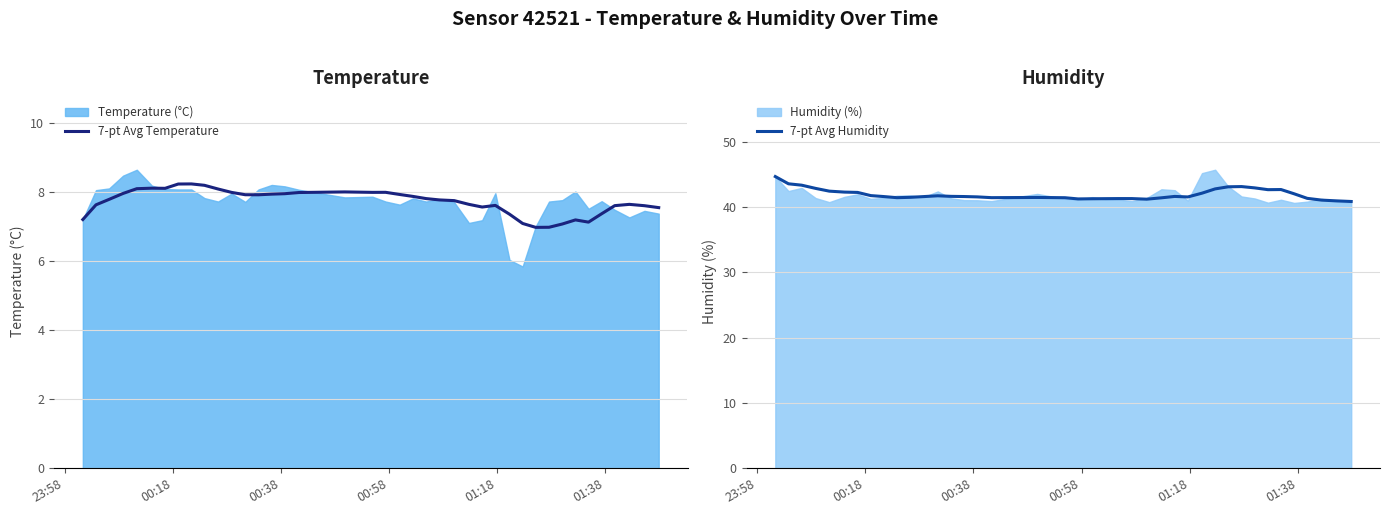

What is the value of the 7-pt Avg Humidity point at the 11th from the left?

41.5